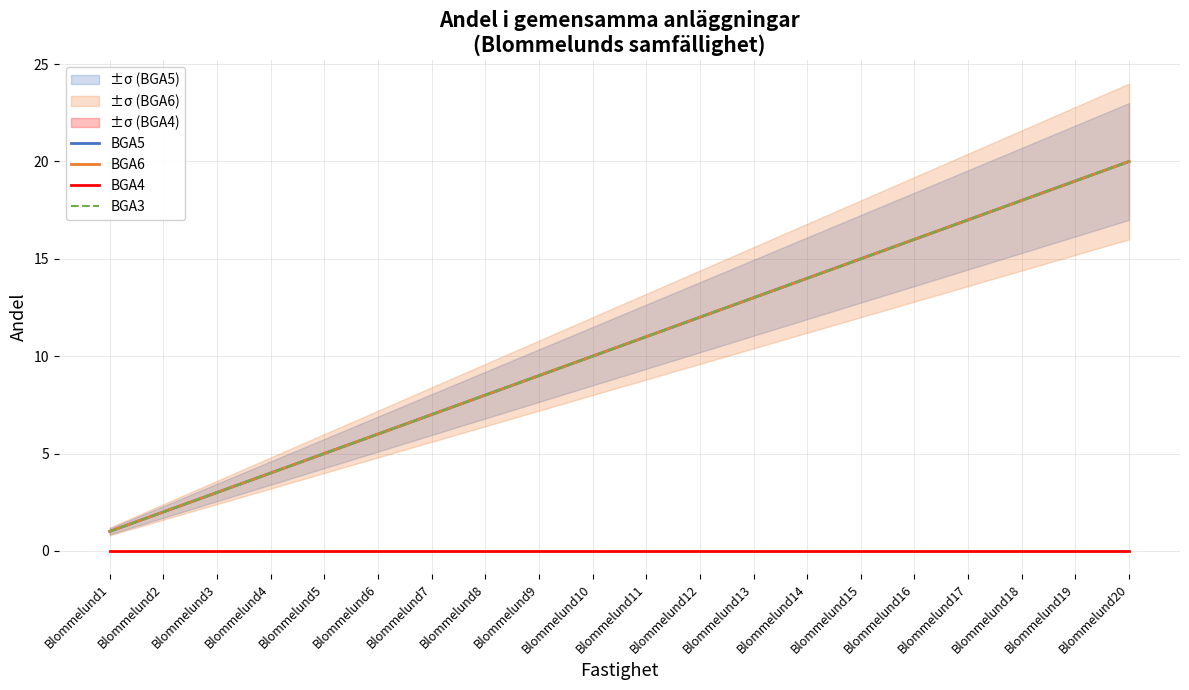

Which series changed the most between Blommelund4 and Blommelund20?

BGA5